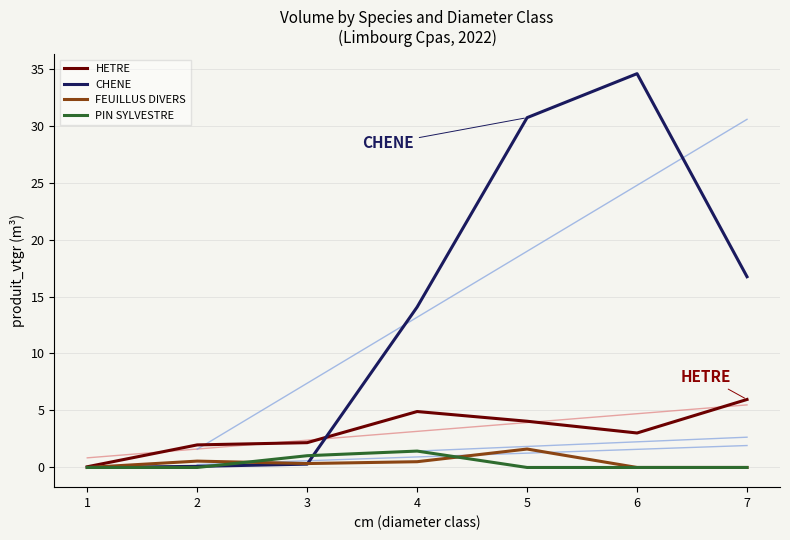

What value does the PIN SYLVESTRE series have at 4?

1.4